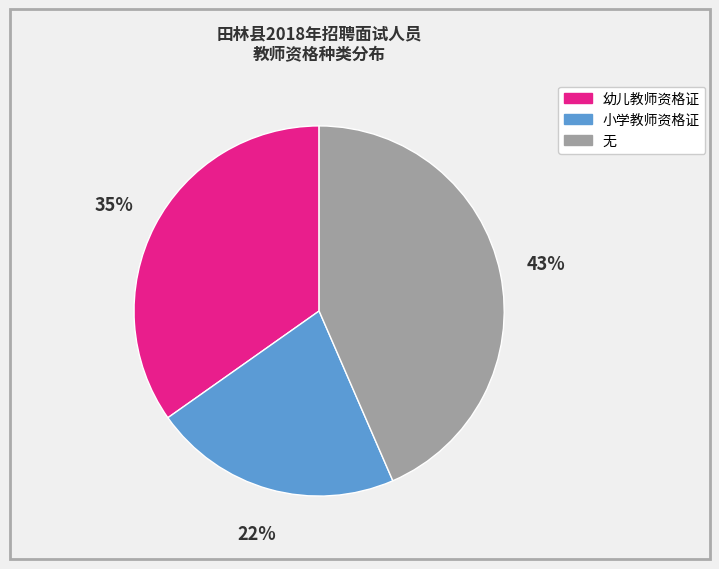

Rank the categories by value from highest to lowest.

无, 幼儿教师资格证, 小学教师资格证